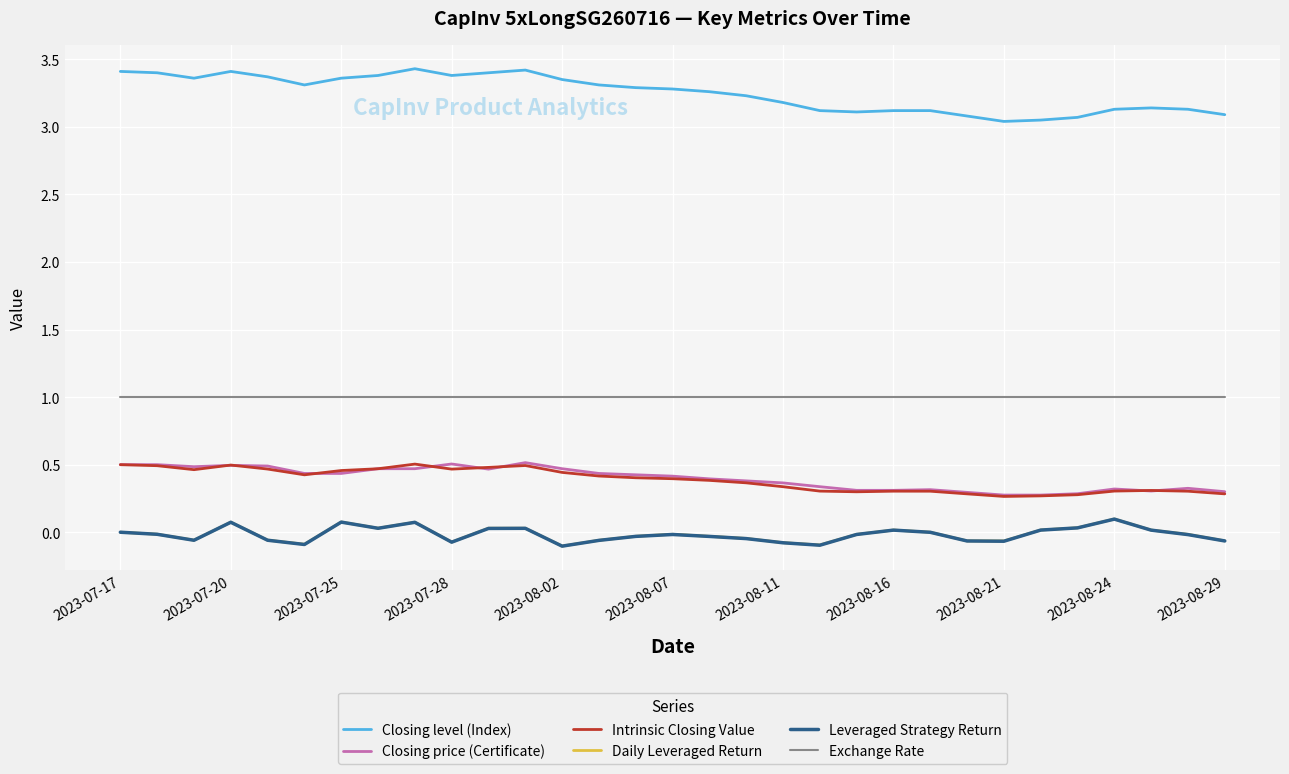

At how many categories does at least one series exceed 2?

31